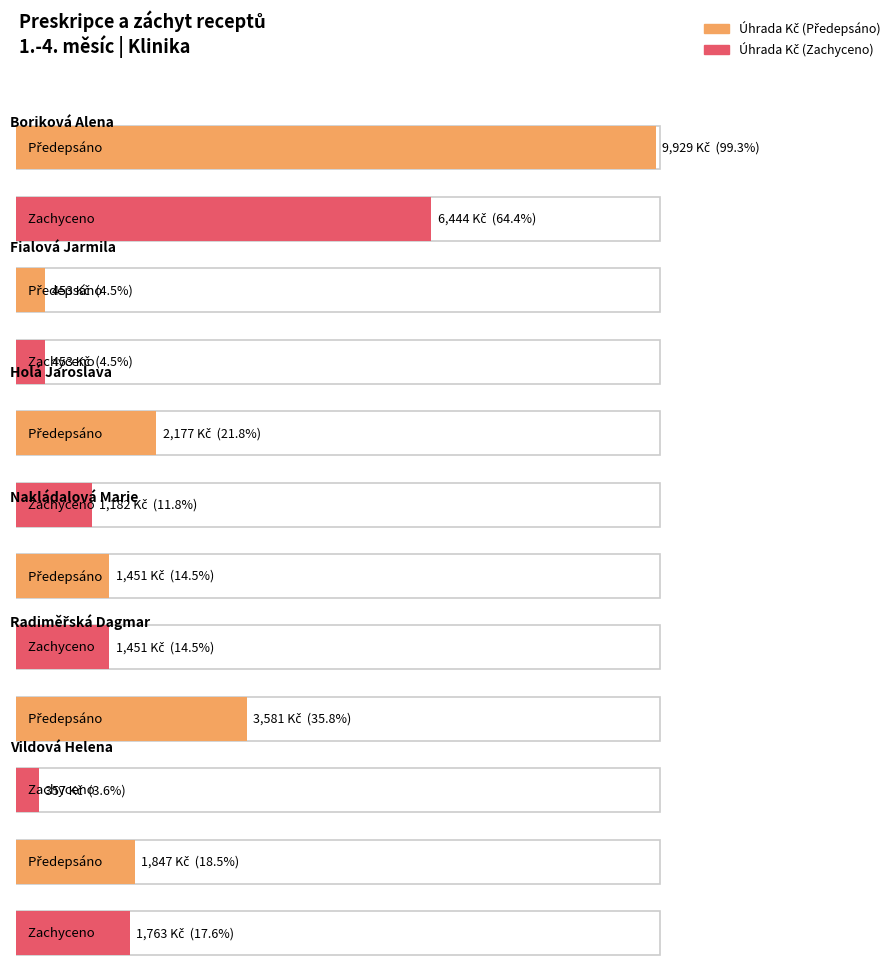

Rank the series at Radiměřská Dagmar from highest to lowest value.

Úhrada Kč (Předepsáno), Úhrada Kč (Zachyceno)